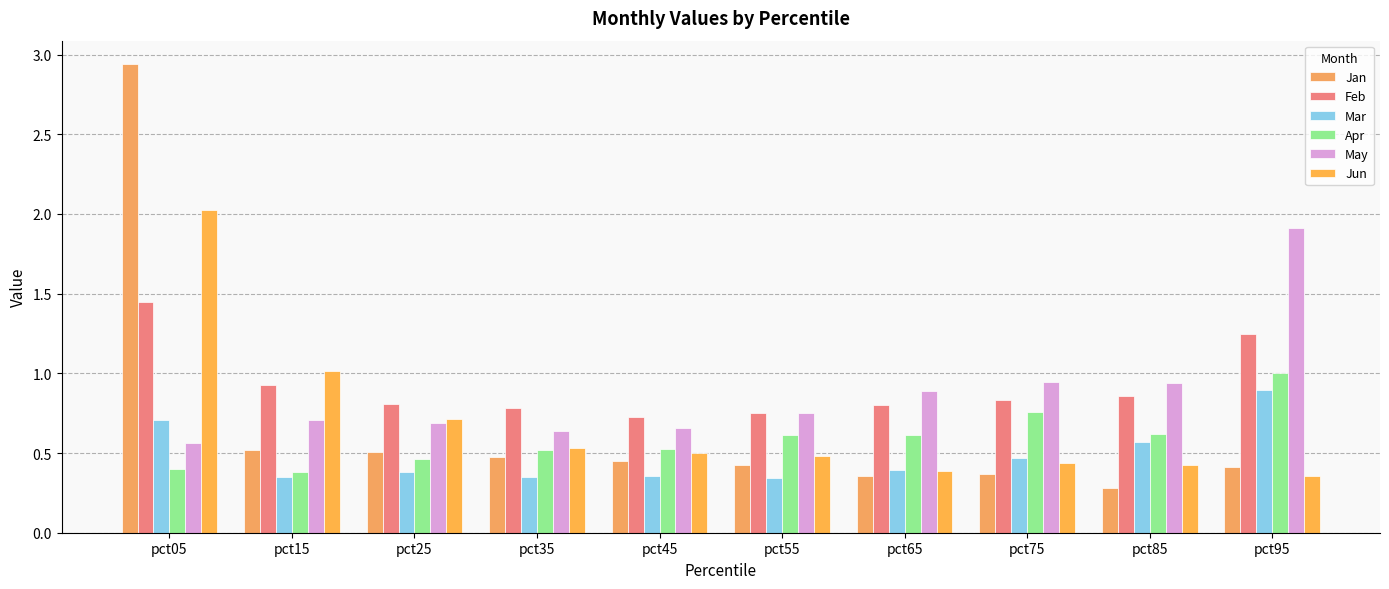

What are all the series names shown in the legend?

Jan, Feb, Mar, Apr, May, Jun